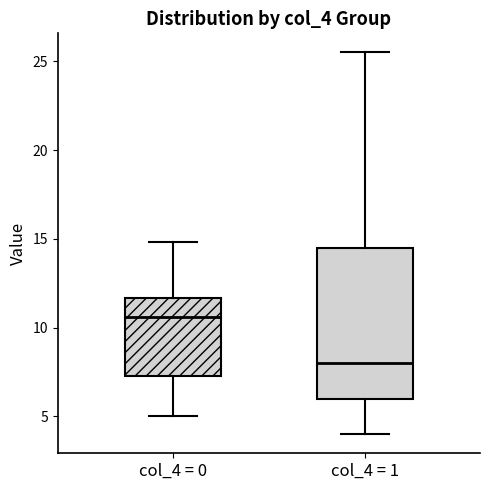

Which box is the tallest, from its lower edge to its upper edge?

col_4 = 1